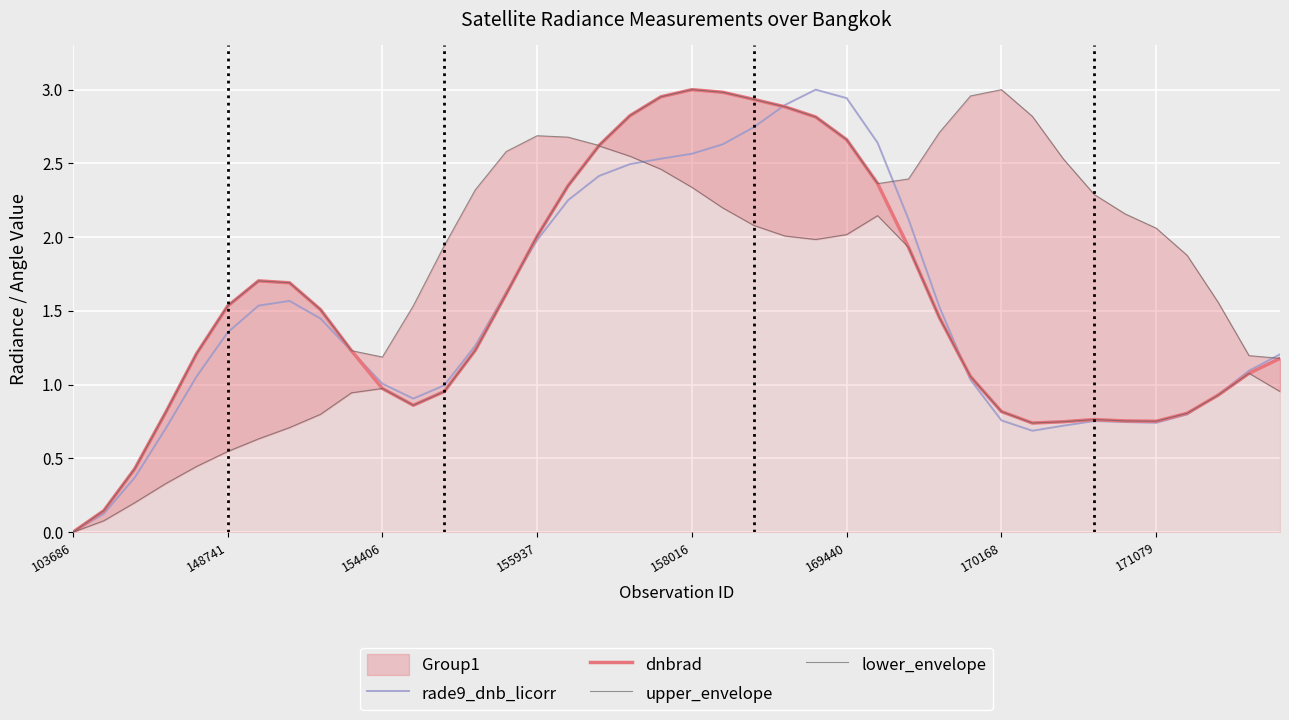

What is the value of the lower_envelope point at the 25th from the left?

2.0